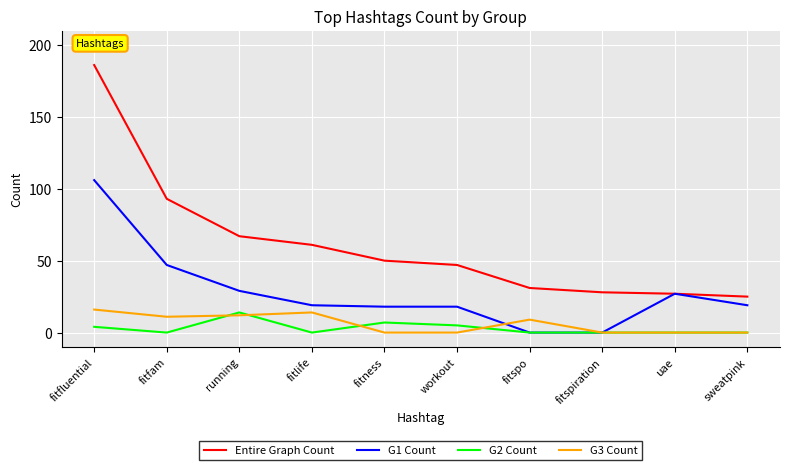

Rank the series by their maximum value, from highest to lowest.

Entire Graph Count, G1 Count, G3 Count, G2 Count